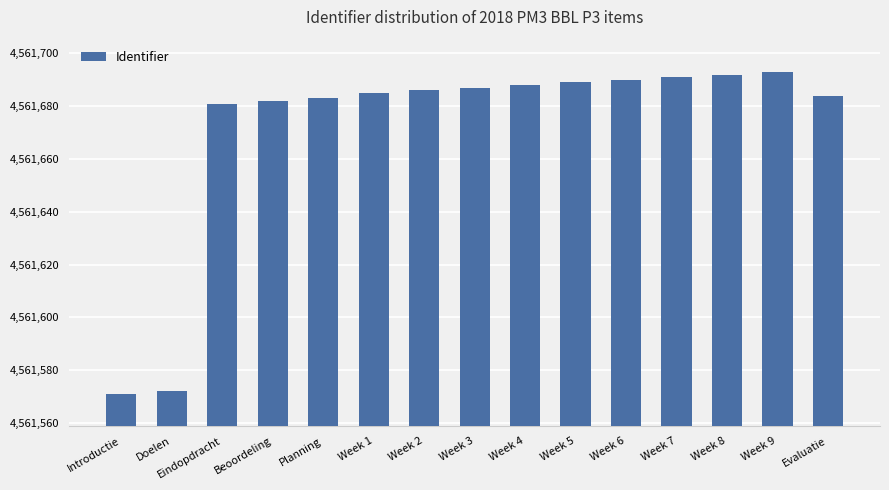

Approximately how many times larger is the value at Week 4 compared to Beoordeling?

1.0